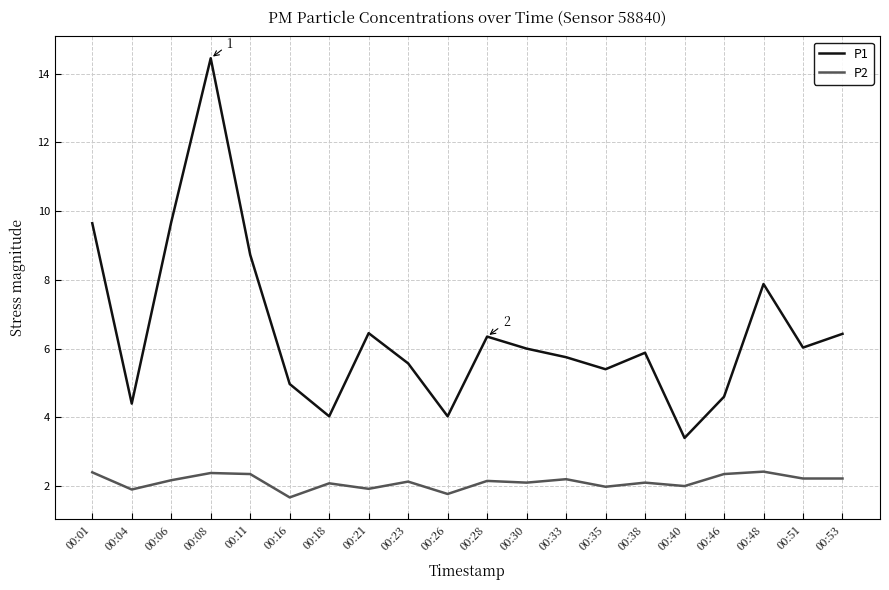

True or false: P1 has a value of 5.0 at 00:16.

True